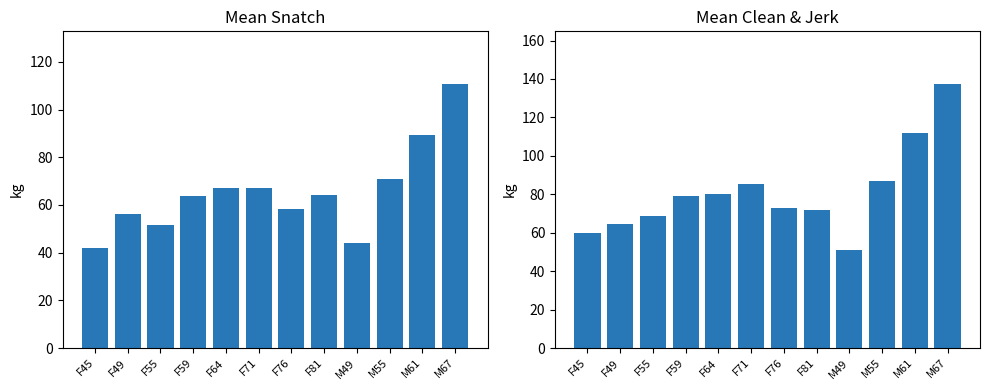

What position from the right is F59?

9